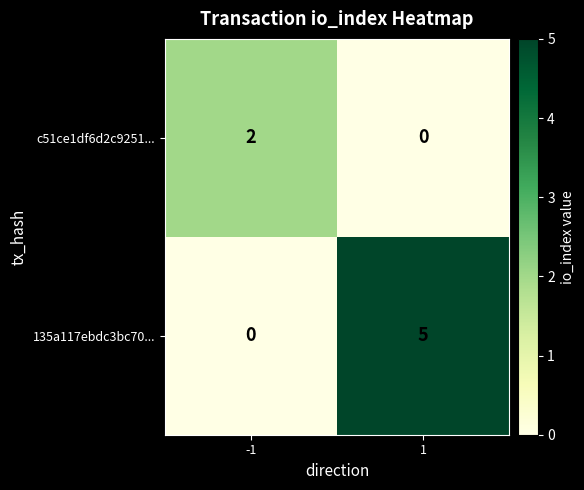

Reading left to right, list all the values displayed in this chart.

c51ce1df6d2c9251...: -1=2	1=0
135a117ebdc3bc70...: -1=0	1=5